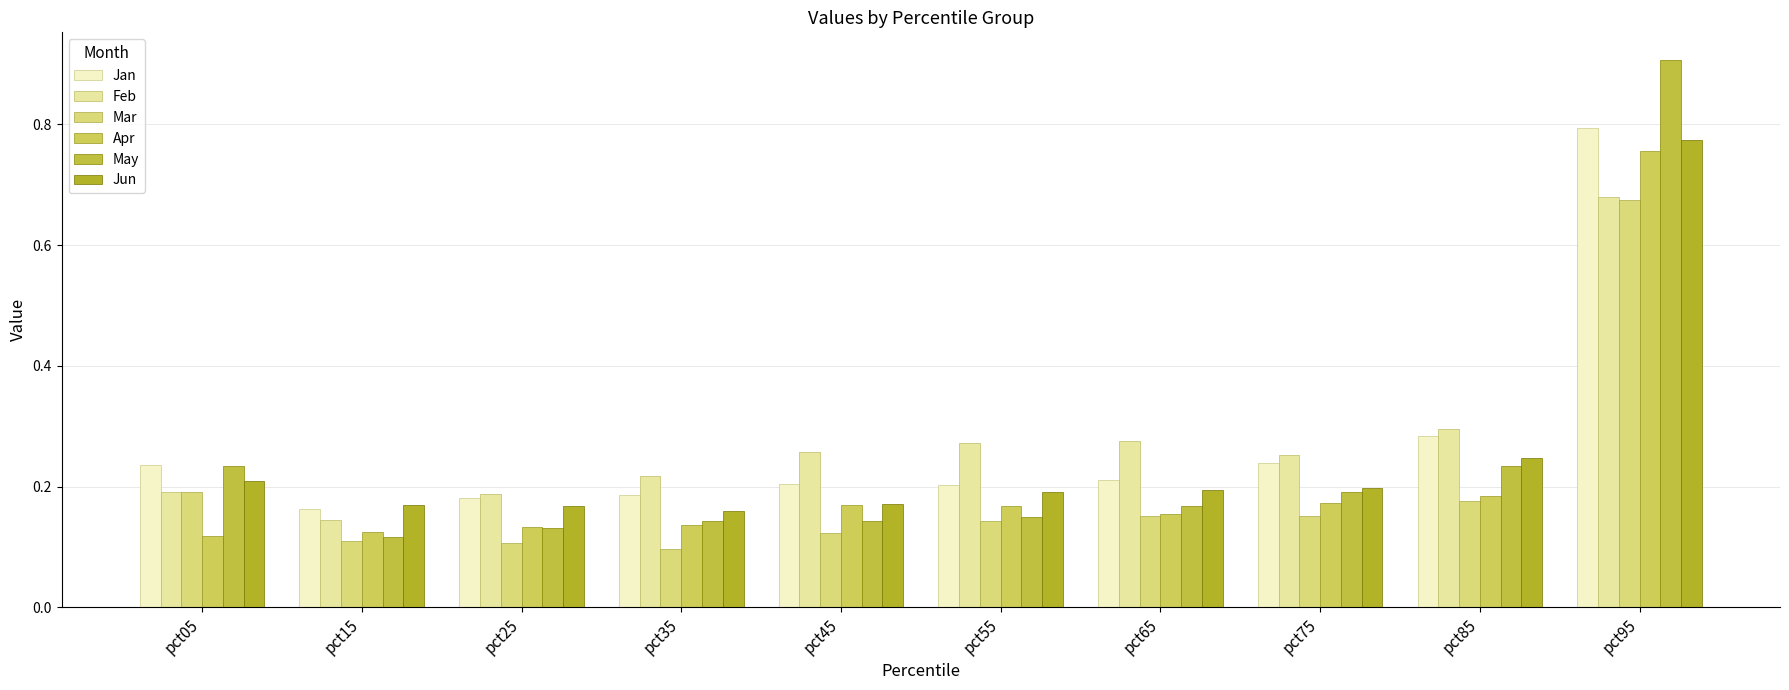

Reading left to right, what are all the values shown in this chart?

Jan: pct05=0.2	pct15=0.2	pct25=0.2	pct35=0.2	pct45=0.2	pct55=0.2	pct65=0.2	pct75=0.2	pct85=0.3	pct95=0.8
Feb: pct05=0.2	pct15=0.1	pct25=0.2	pct35=0.2	pct45=0.3	pct55=0.3	pct65=0.3	pct75=0.3	pct85=0.3	pct95=0.7
Mar: pct05=0.2	pct15=0.1	pct25=0.1	pct35=0.1	pct45=0.1	pct55=0.1	pct65=0.2	pct75=0.2	pct85=0.2	pct95=0.7
Apr: pct05=0.1	pct15=0.1	pct25=0.1	pct35=0.1	pct45=0.2	pct55=0.2	pct65=0.2	pct75=0.2	pct85=0.2	pct95=0.8
May: pct05=0.2	pct15=0.1	pct25=0.1	pct35=0.1	pct45=0.1	pct55=0.1	pct65=0.2	pct75=0.2	pct85=0.2	pct95=0.9
Jun: pct05=0.2	pct15=0.2	pct25=0.2	pct35=0.2	pct45=0.2	pct55=0.2	pct65=0.2	pct75=0.2	pct85=0.2	pct95=0.8